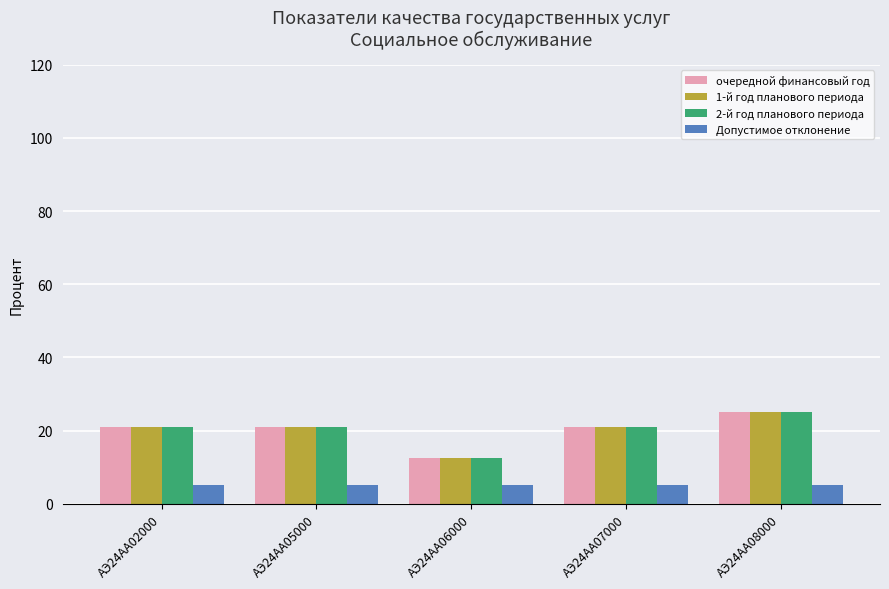

Reading right to left, list all the values displayed in this chart.

очередной финансовый год: АЭ24АА08000=25.0	АЭ24АА07000=20.8	АЭ24АА06000=12.5	АЭ24АА05000=20.8	АЭ24АА02000=20.8
1-й год планового периода: АЭ24АА08000=25.0	АЭ24АА07000=20.8	АЭ24АА06000=12.5	АЭ24АА05000=20.8	АЭ24АА02000=20.8
2-й год планового периода: АЭ24АА08000=25.0	АЭ24АА07000=20.8	АЭ24АА06000=12.5	АЭ24АА05000=20.8	АЭ24АА02000=20.8
Допустимое отклонение: АЭ24АА08000=5.0	АЭ24АА07000=5.0	АЭ24АА06000=5.0	АЭ24АА05000=5.0	АЭ24АА02000=5.0